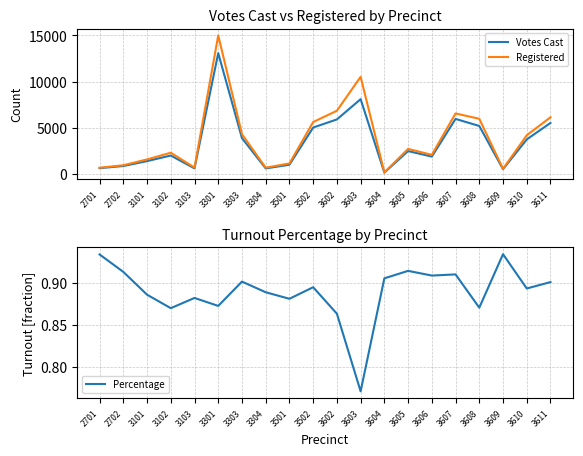

Which series changed the most between 3301 and 3303?

Registered